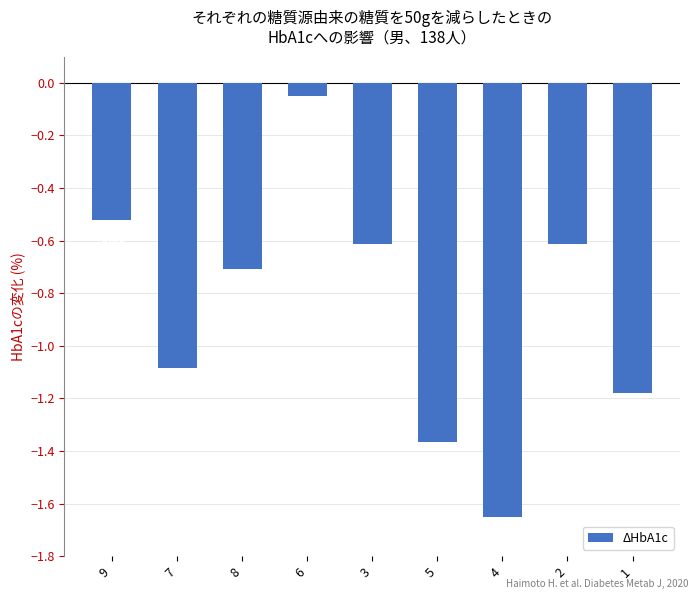

What is the difference between the second highest and minimum values?

1.1